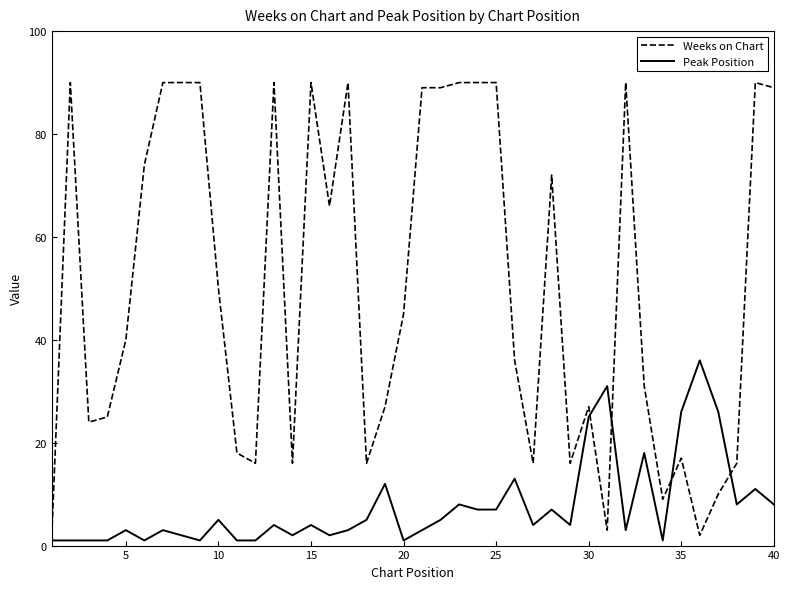

How many intersections are there between Peak Position and Weeks on Chart?

4